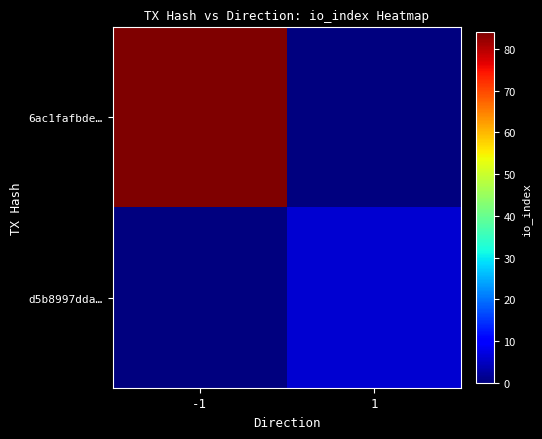

Which has a higher value, 1 or -1?

-1